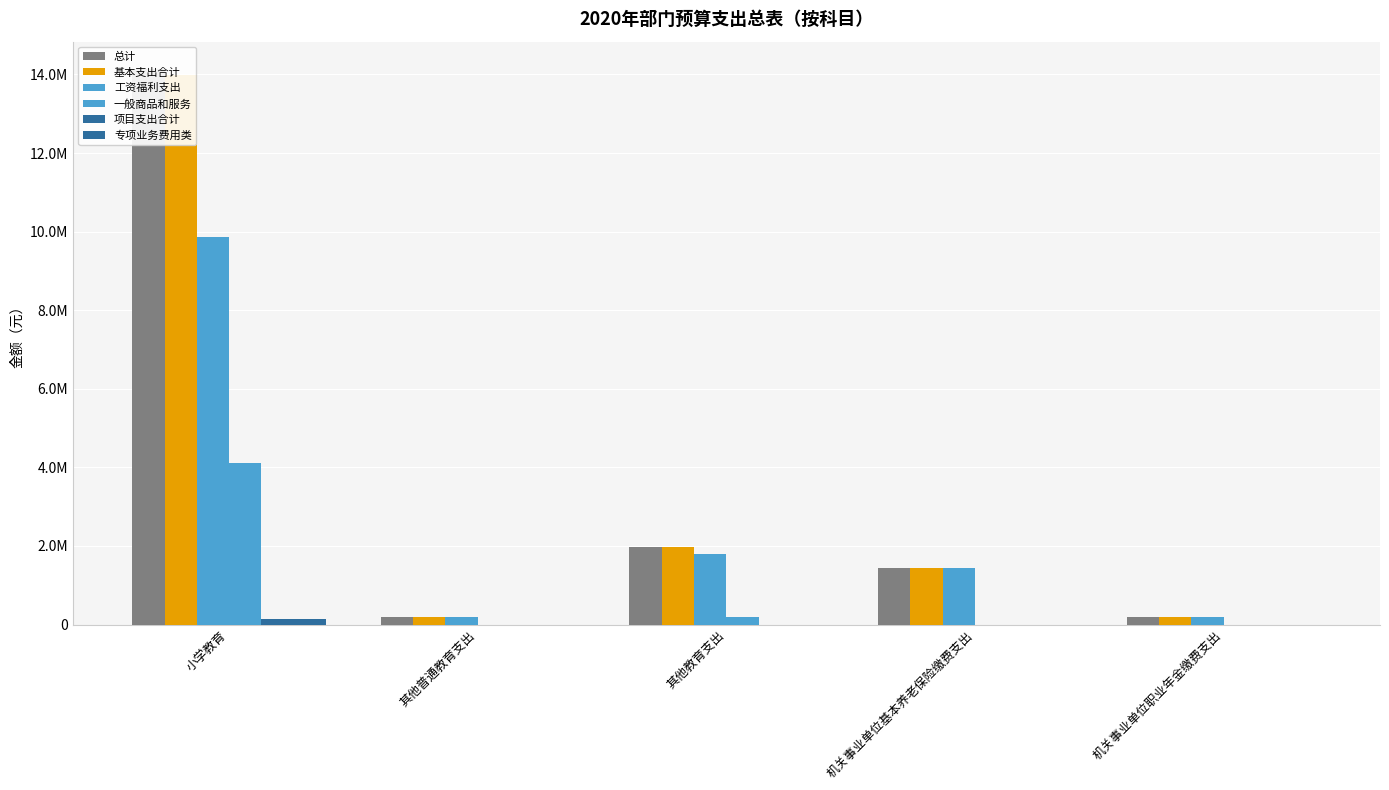

Rank the series at 机关事业单位基本养老保险缴费支出 from lowest to highest value.

一般商品和服务, 项目支出合计, 专项业务费用类, 总计, 基本支出合计, 工资福利支出